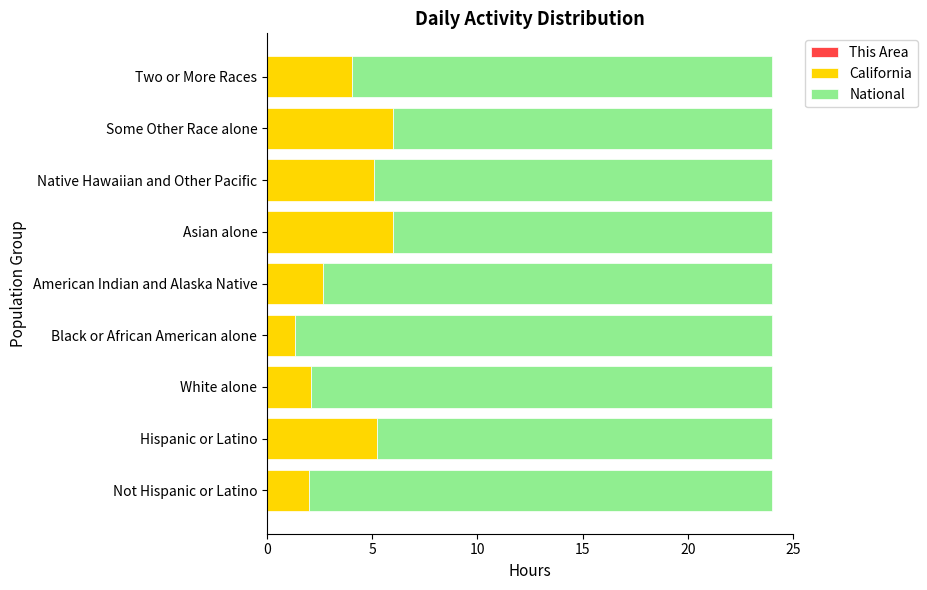

How many distinct data groups are displayed?

3